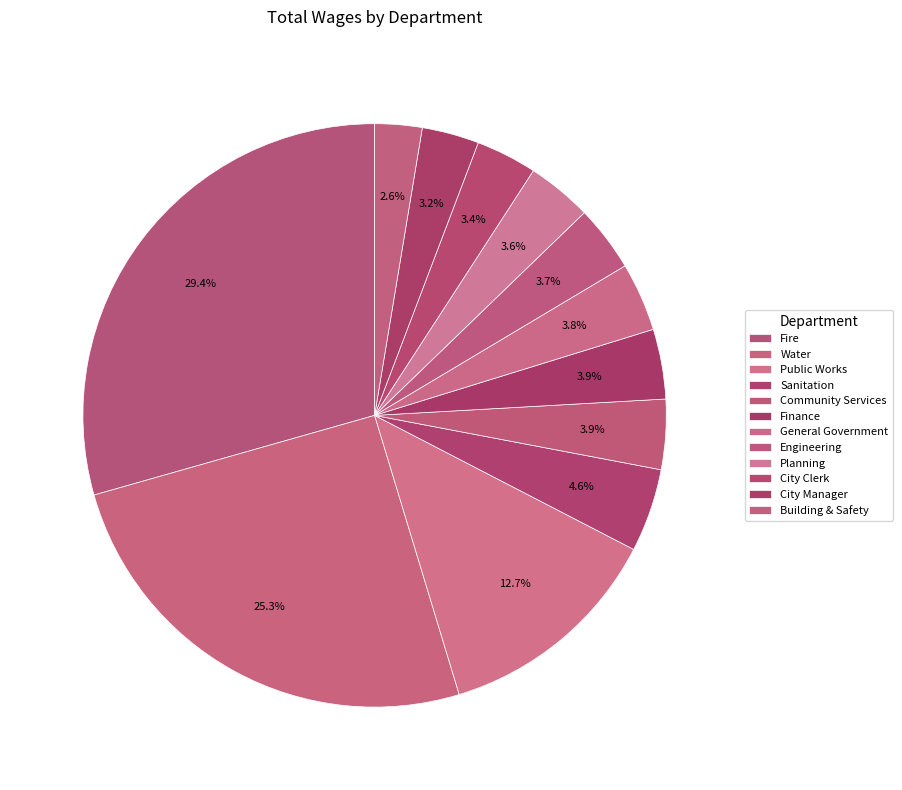

Is there any slice that represents more than half of the pie?

No